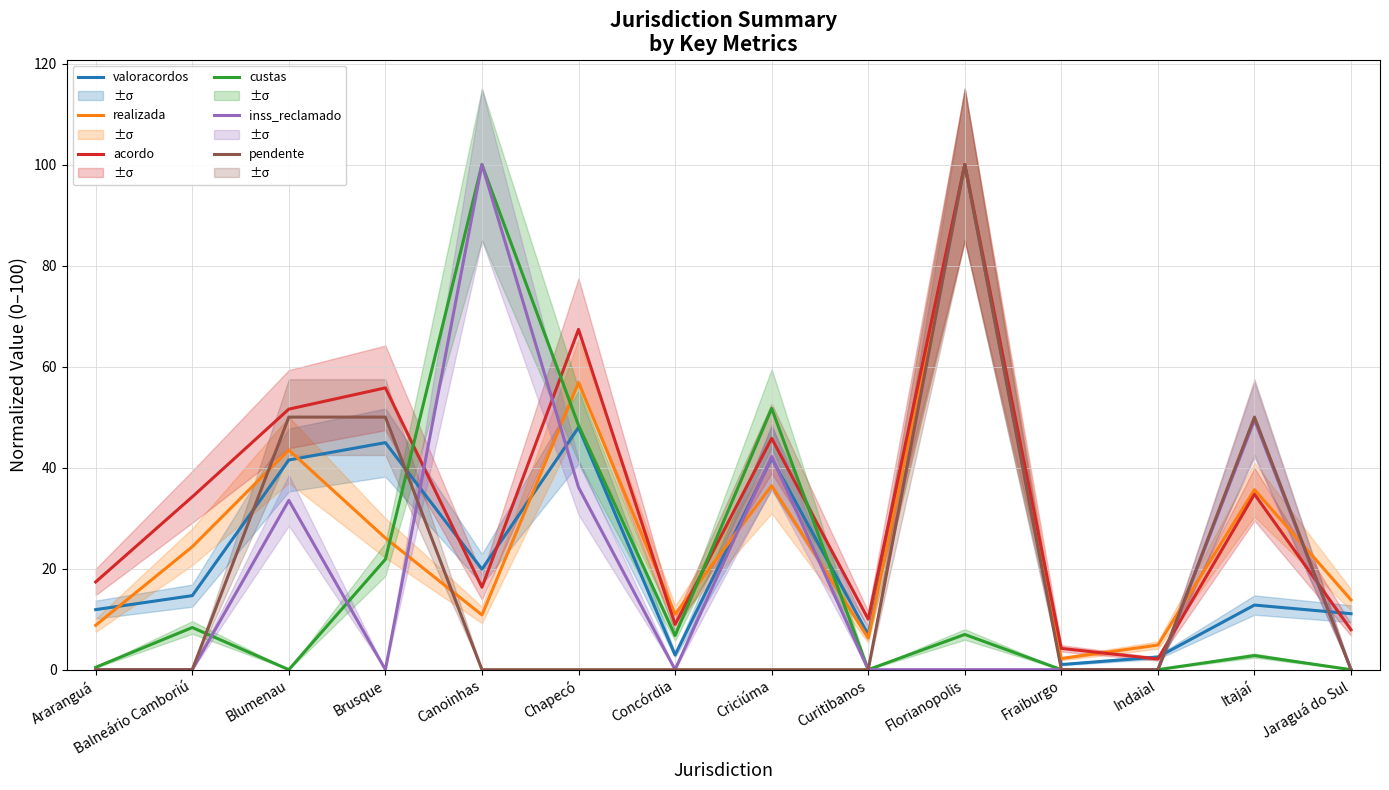

Is the value of inss_reclamado at Araranguá greater than the value of custas at Itajaí?

No